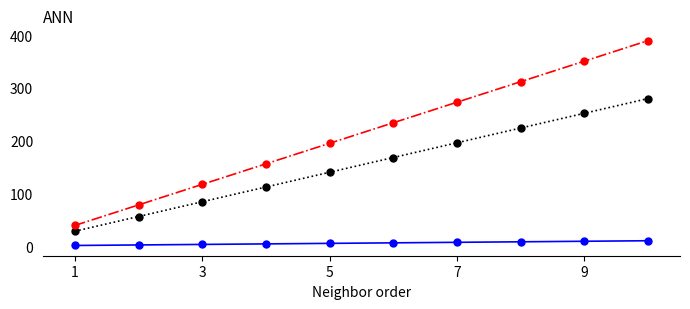

What is the greatest value displayed?

390